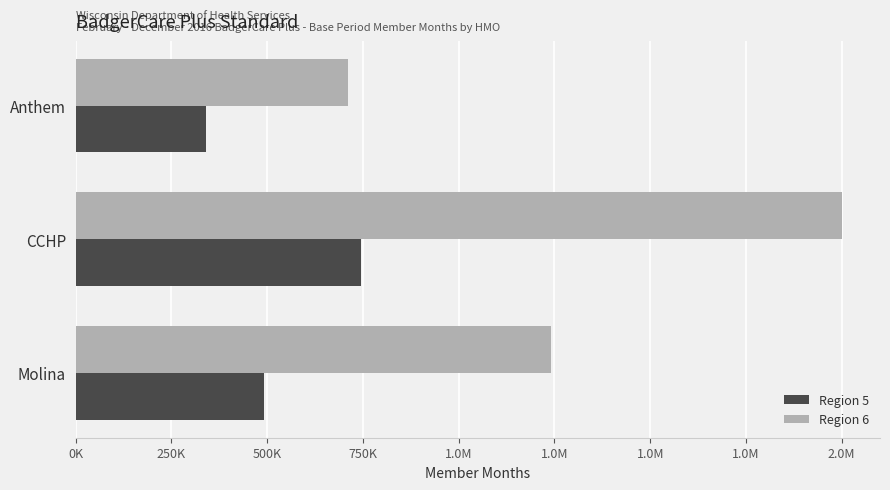

What are all the series names shown in the legend?

Region 5, Region 6